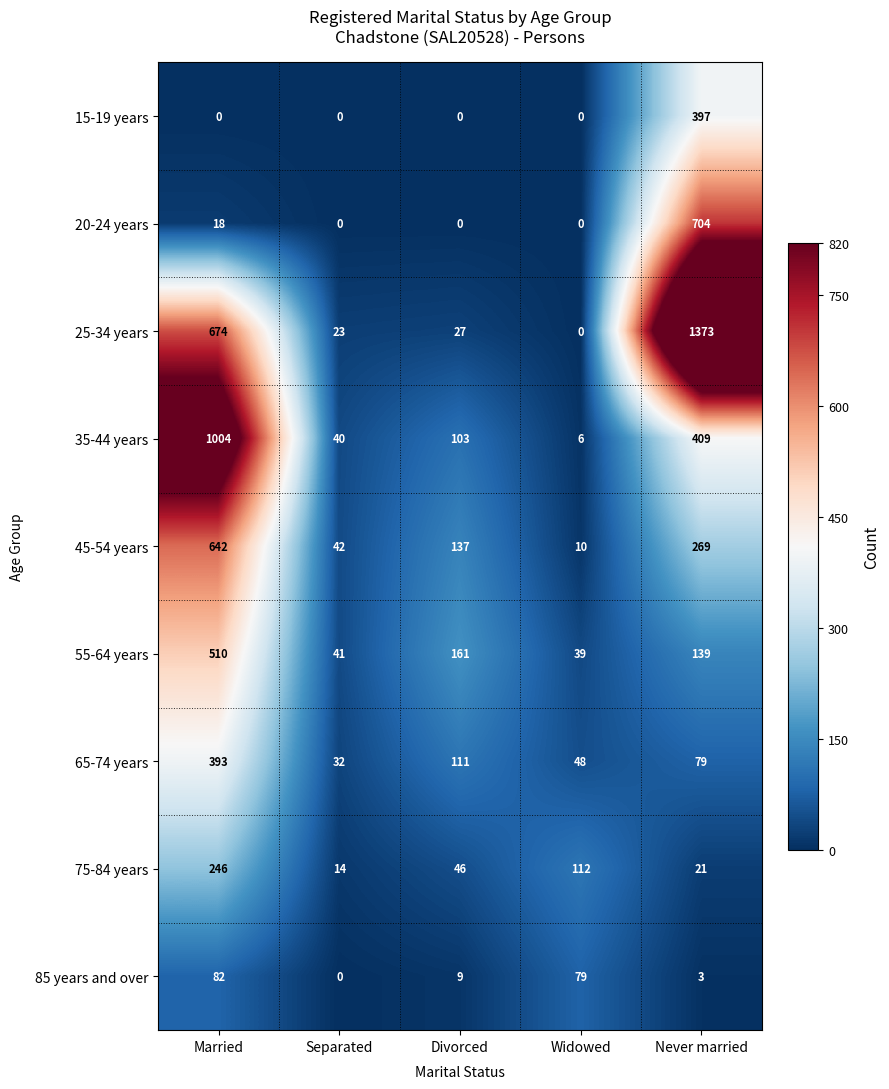

Is the value of 65-74 years at Divorced greater than the value of 35-44 years at Widowed?

Yes